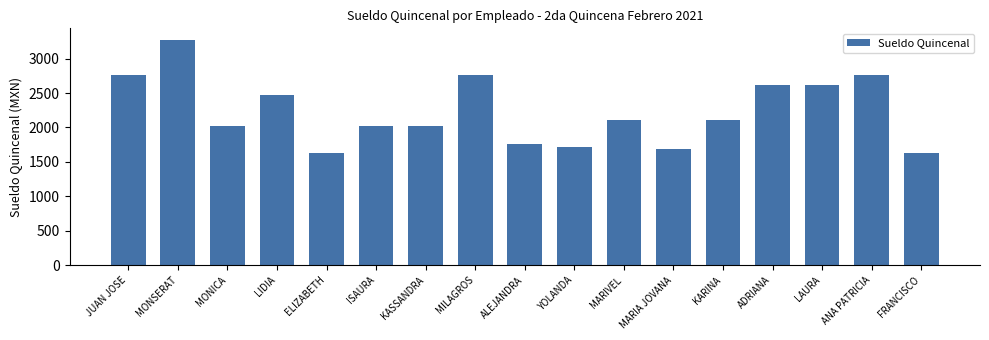

How many data points are less than 2106?

8